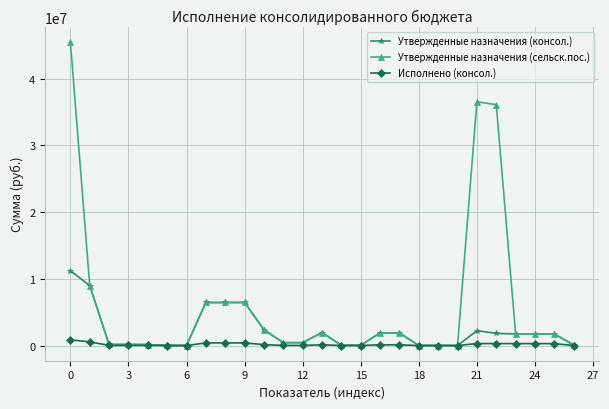

True or false: Утвержденные назначения (сельск.пос.) has more than 1 interior local peaks.

True